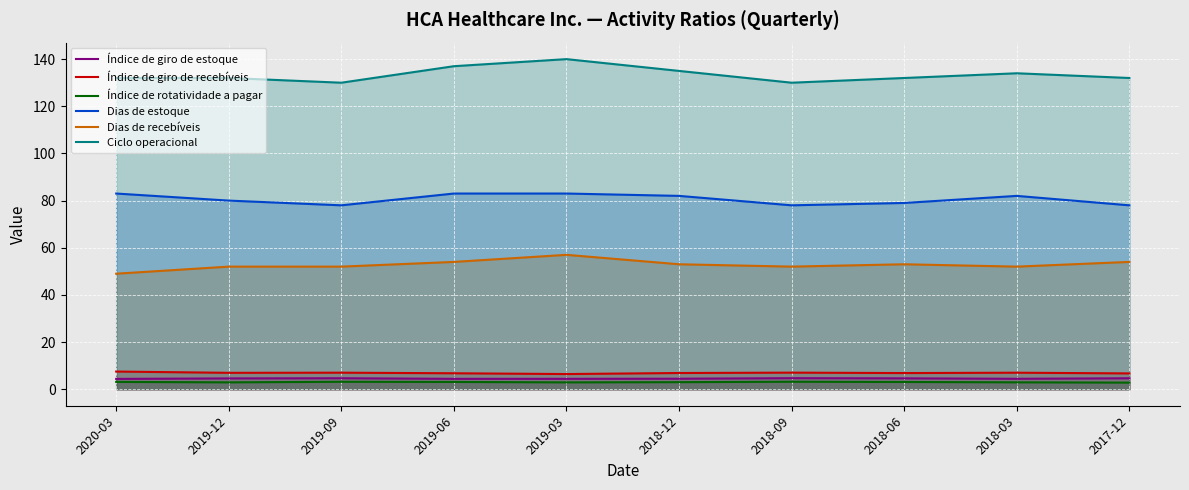

What is the greatest value displayed?

140.0